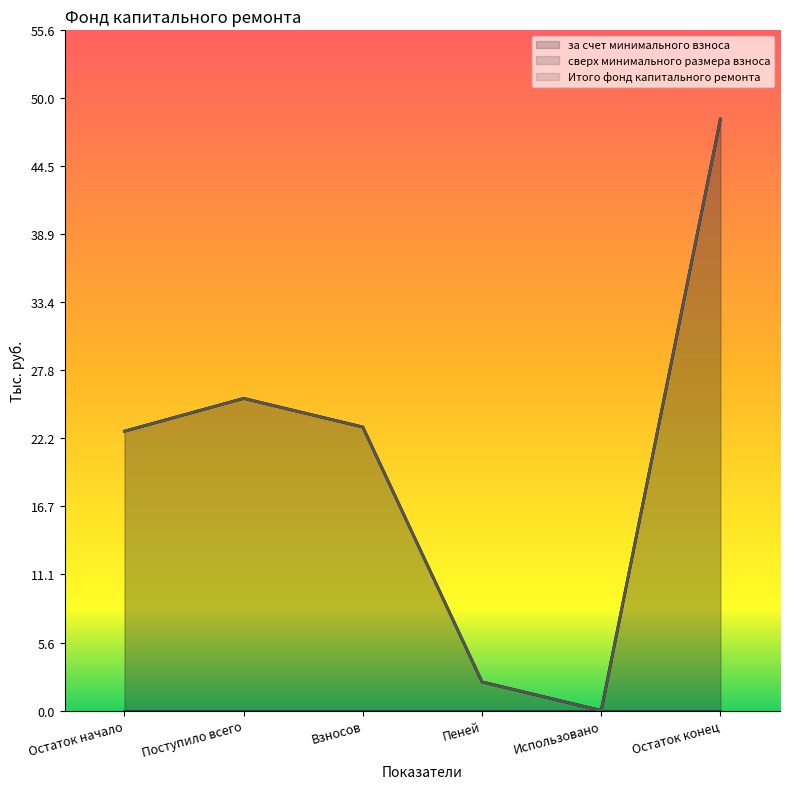

Does the chart have visible grid lines?

No